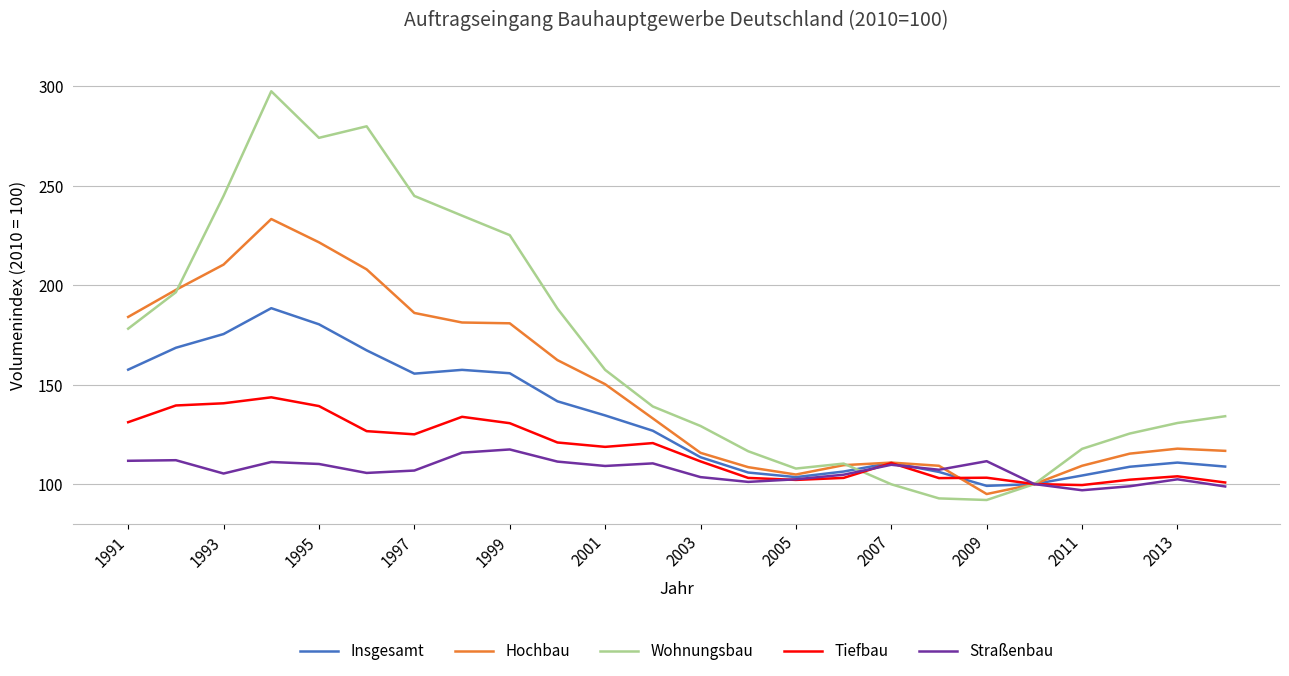

What is the minimum value shown in the chart?

92.1